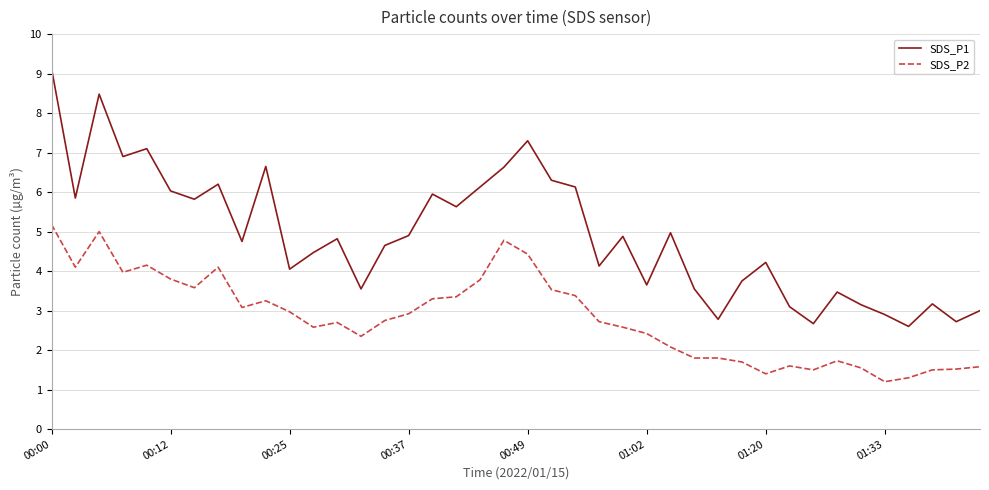

Which series has the largest total across all categories?

SDS_P1